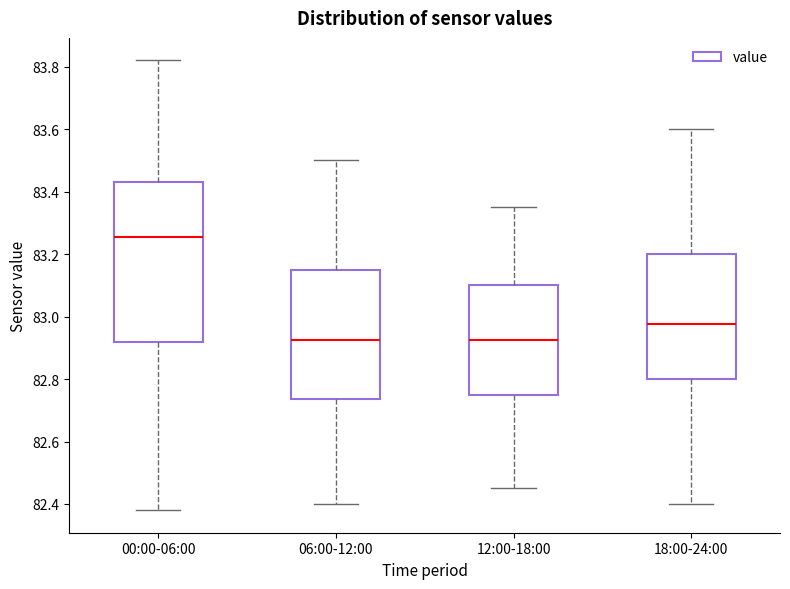

Where is the lower edge of the box for 12:00-18:00 on the y-axis? The values are not printed on the chart, so give them approximately, as read against the axis.

82.76